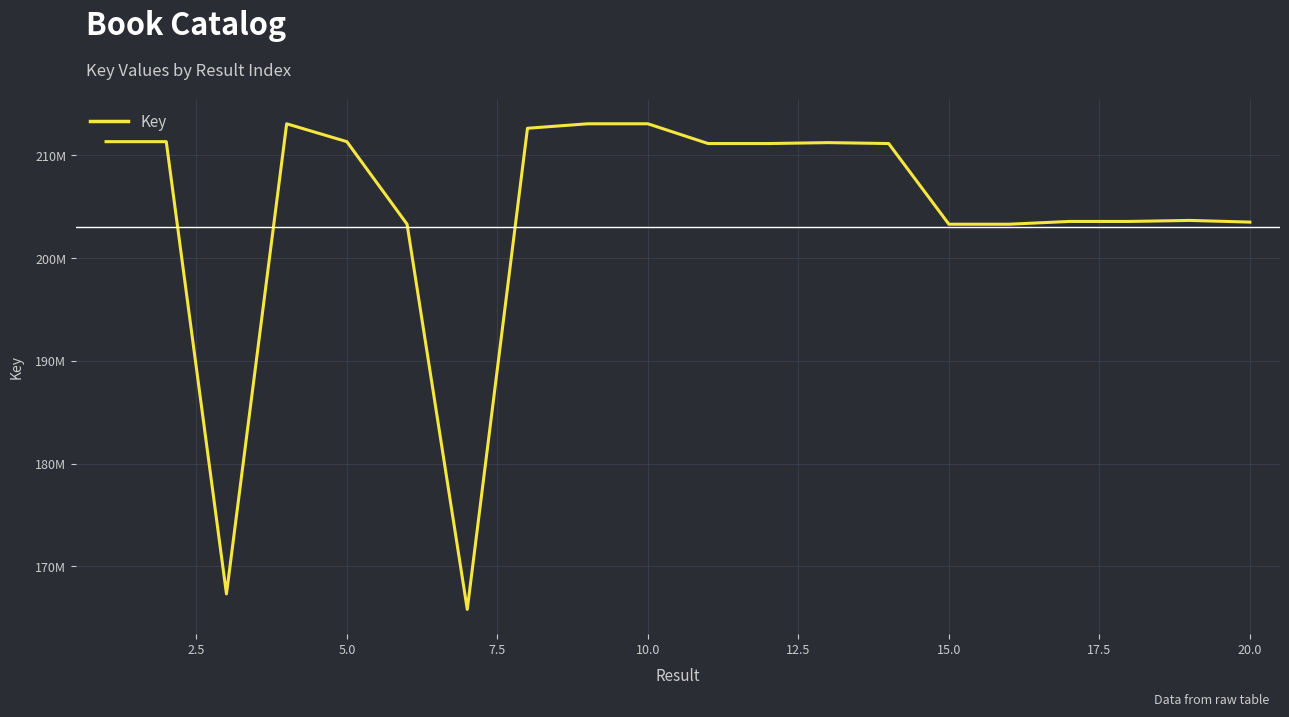

Does the chart have visible grid lines?

Yes